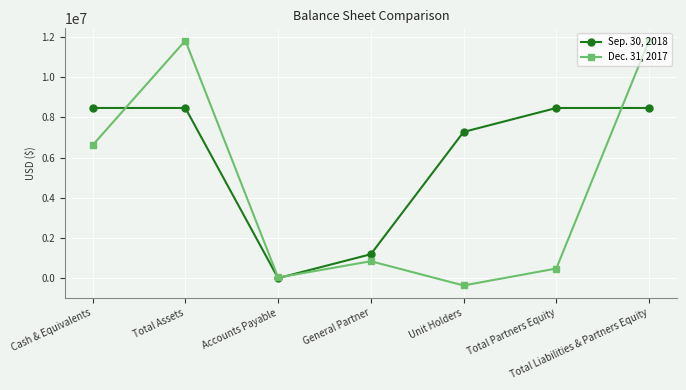

At how many categories does at least one series exceed 1837566?

5